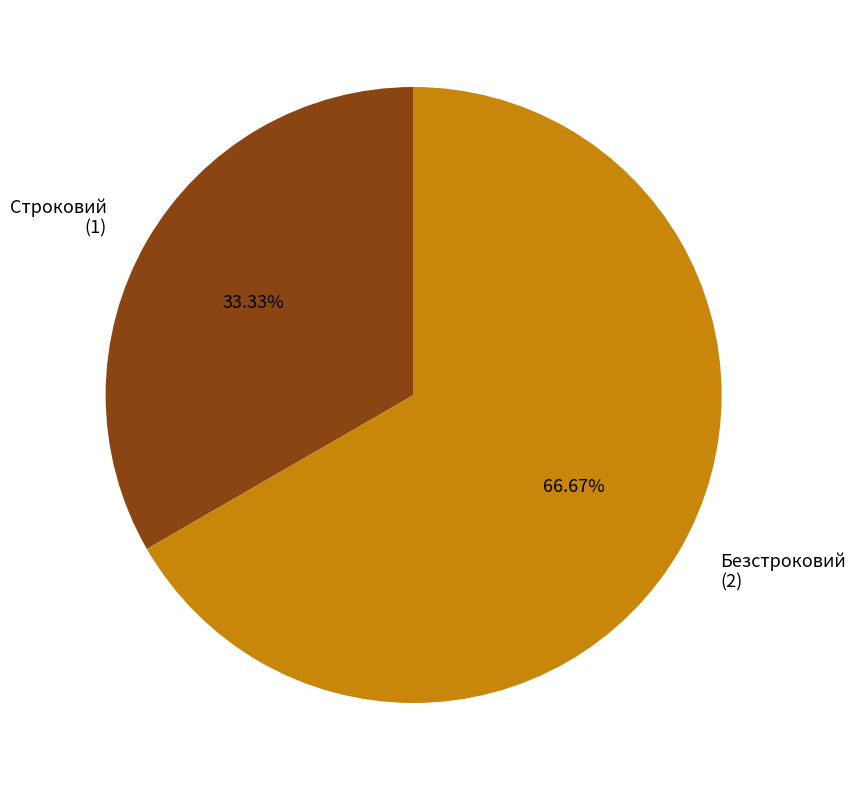

To the nearest percent, what is the combined percentage of Безстроковий and Строковий?

100%